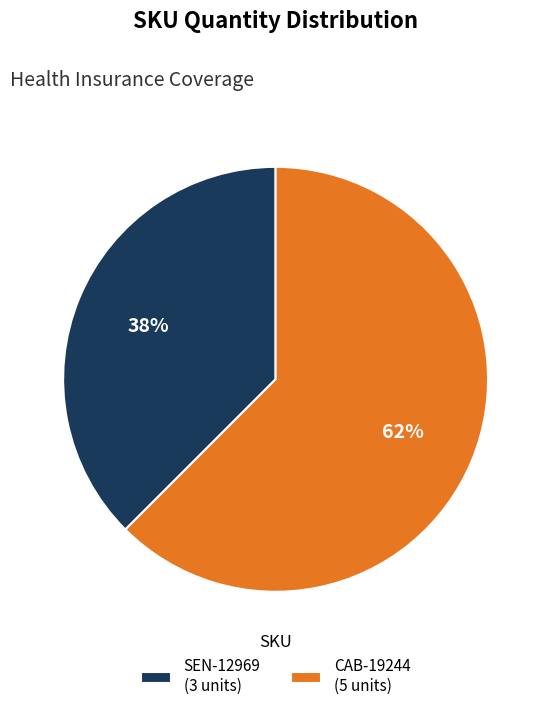

Between CAB-19244 (5 units) and SEN-12969 (3 units), which is larger?

CAB-19244 (5 units)